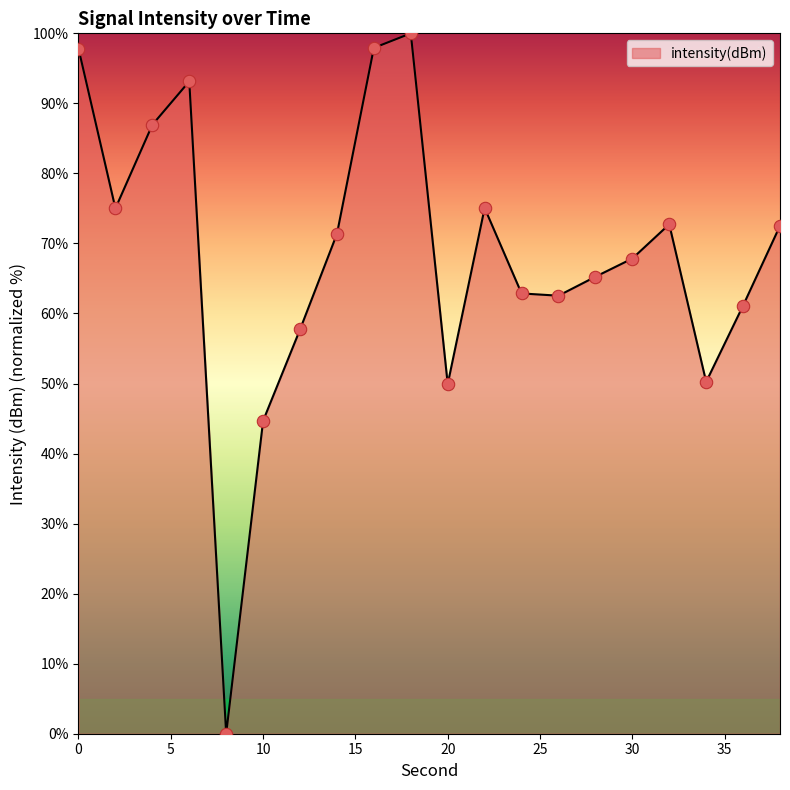

What is the difference between the maximum and minimum values?

100.0